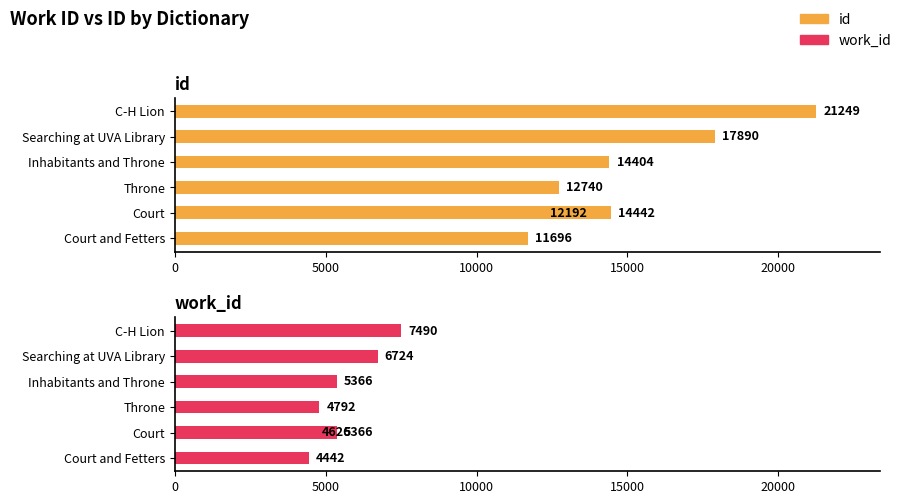

What is the difference between the maximum and second lowest values in the work_id series?

2864